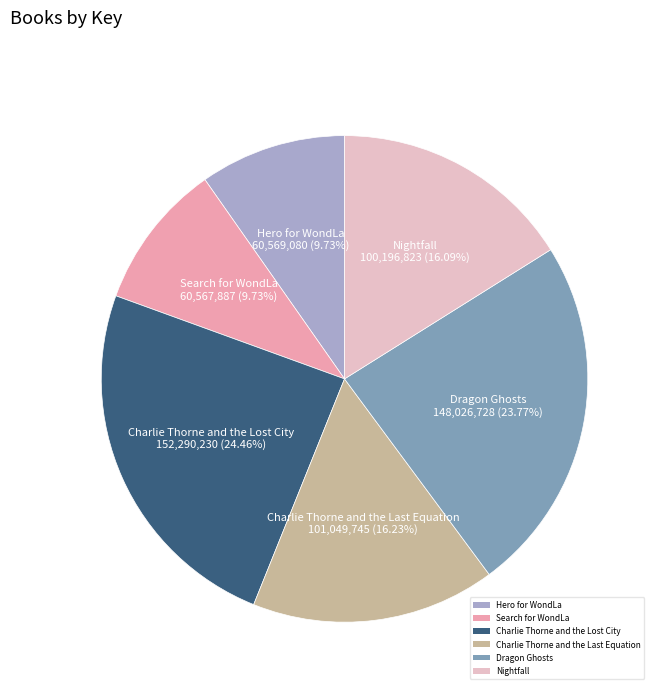

To the nearest percent, what is the combined percentage of Charlie Thorne and the Lost City and Dragon Ghosts?

48%